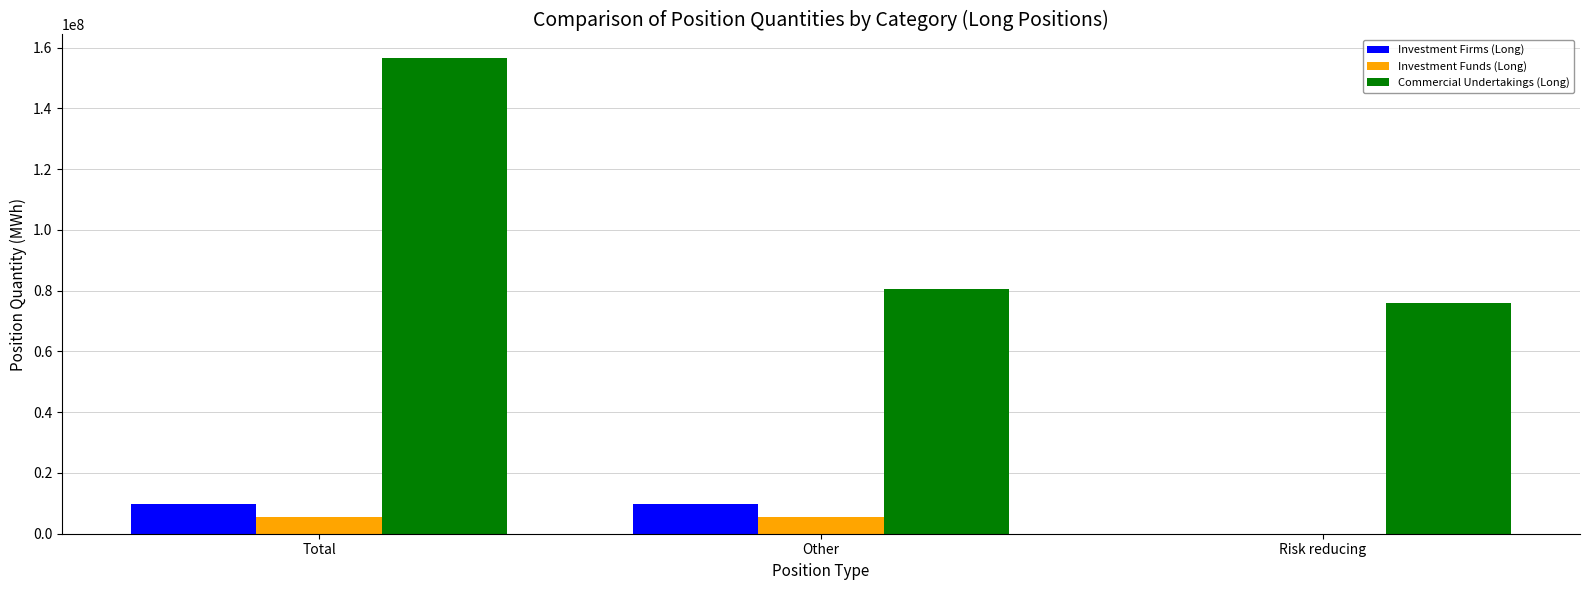

What is the approximate value of Investment Firms (Long) at Total?

9724628.1